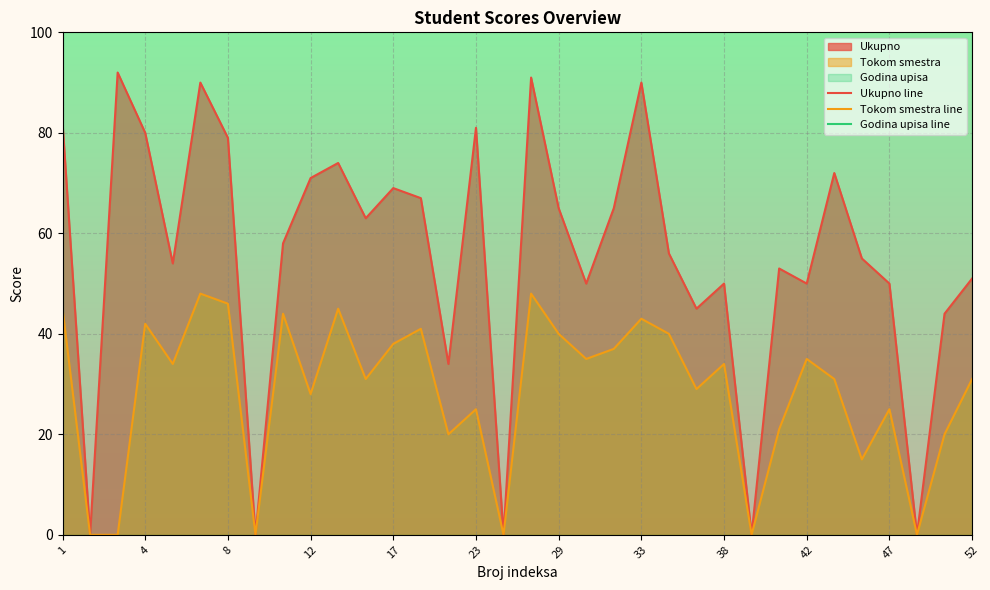

The value of Tokom smestra line at 17 is 38. True or false?

True